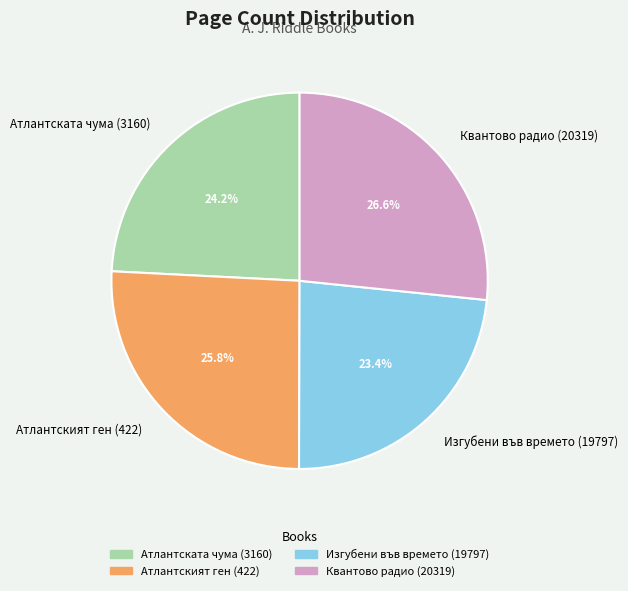

To the nearest percent, what is the average slice percentage?

25%